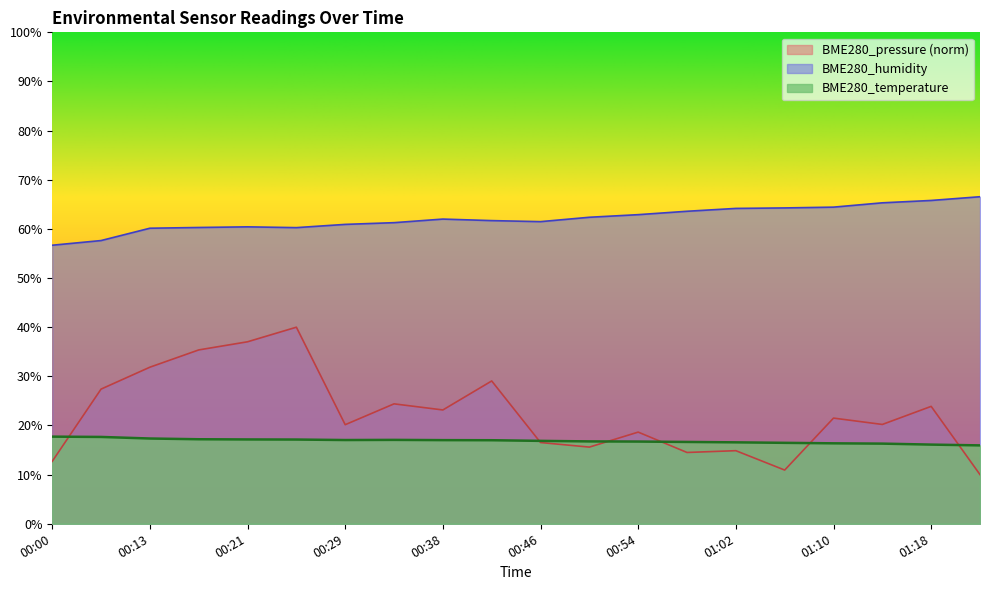

Where does the BME280_temperature series first go above 17?

00:00